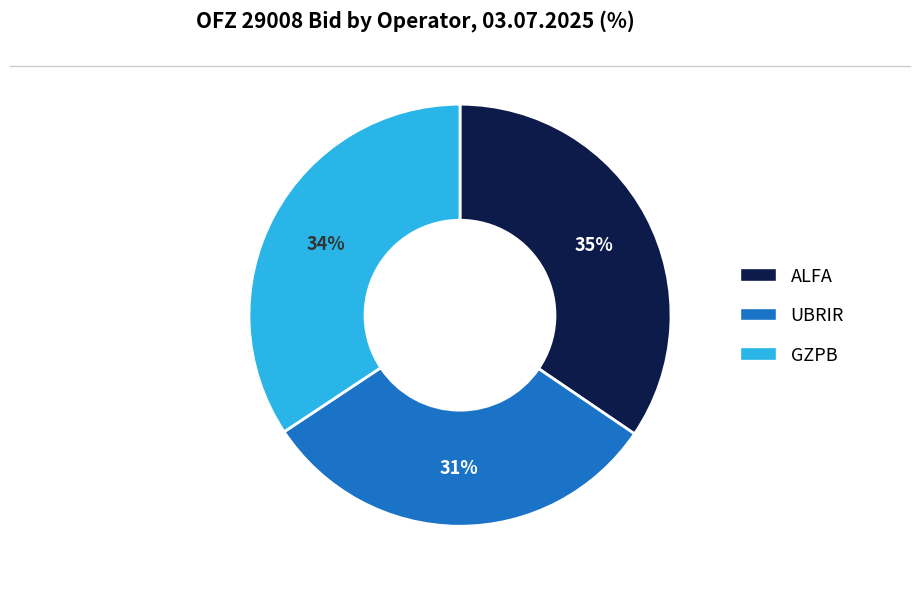

Do UBRIR and GZPB together represent more than half of the pie?

Yes